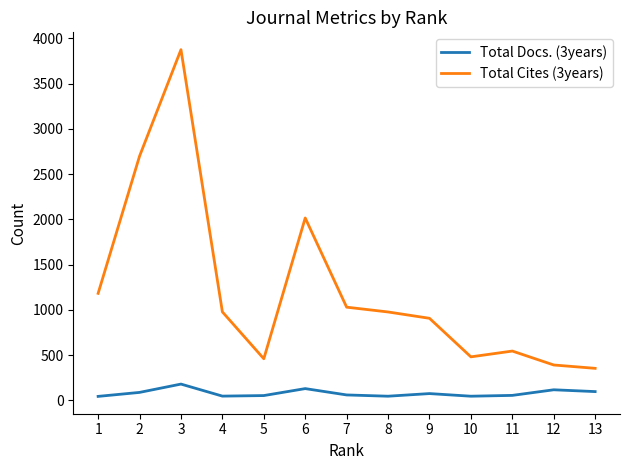

True or false: Total Docs. (3years) and Total Cites (3years) cross at least once.

False